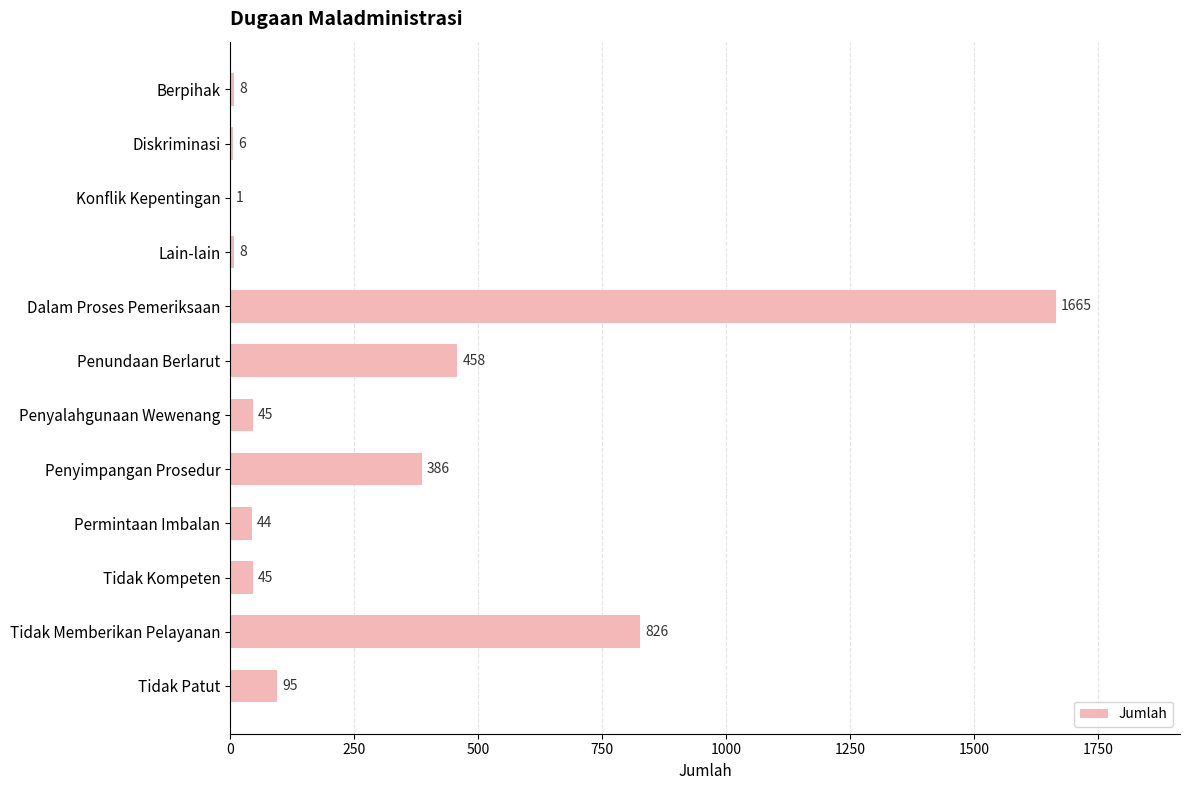

Is it true that the value at Dalam Proses Pemeriksaan is 1665?

True